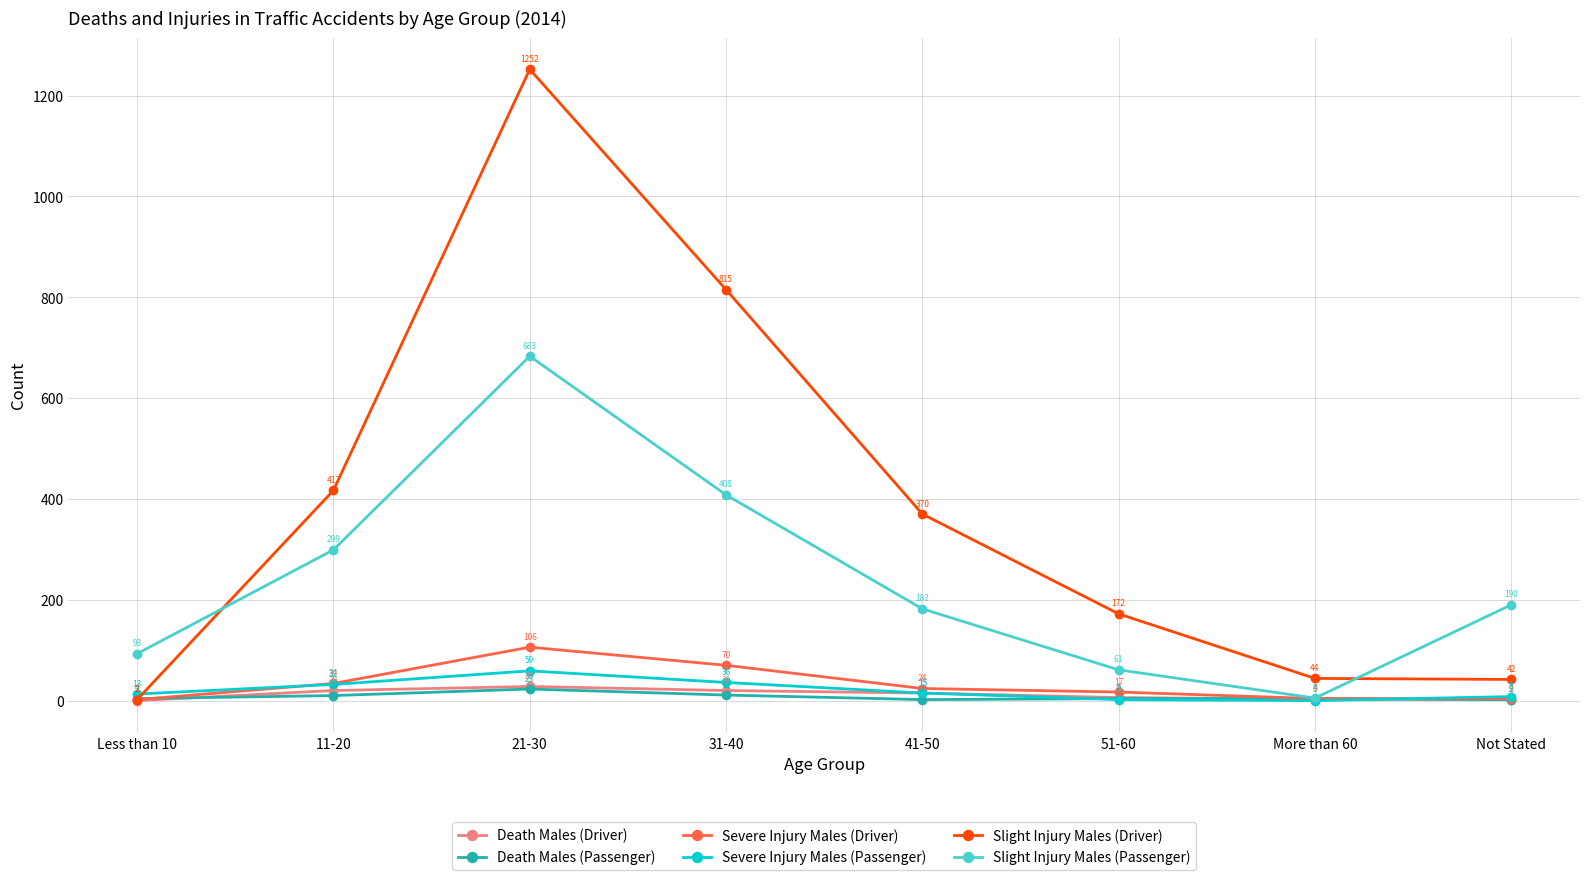

Does the chart have visible grid lines?

Yes